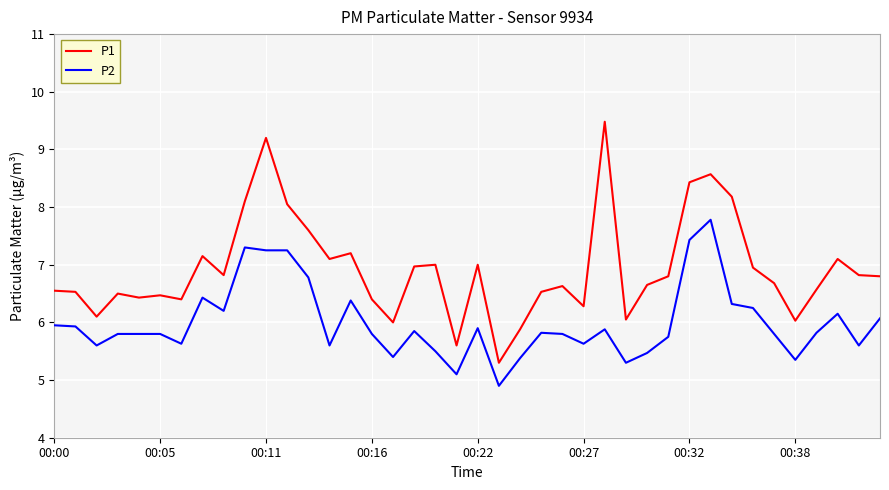

How many lines are shown in the chart?

2